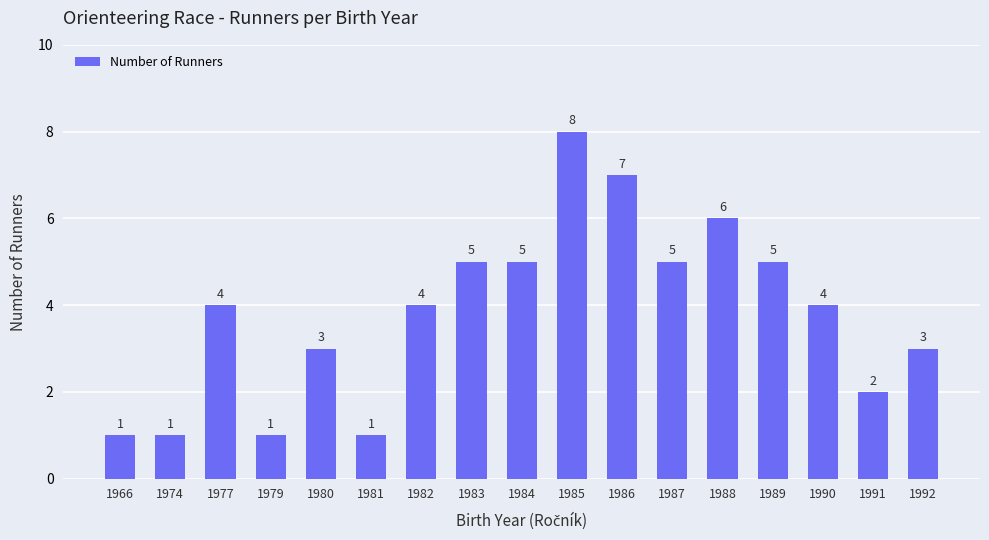

How many categories are shown in the chart?

17